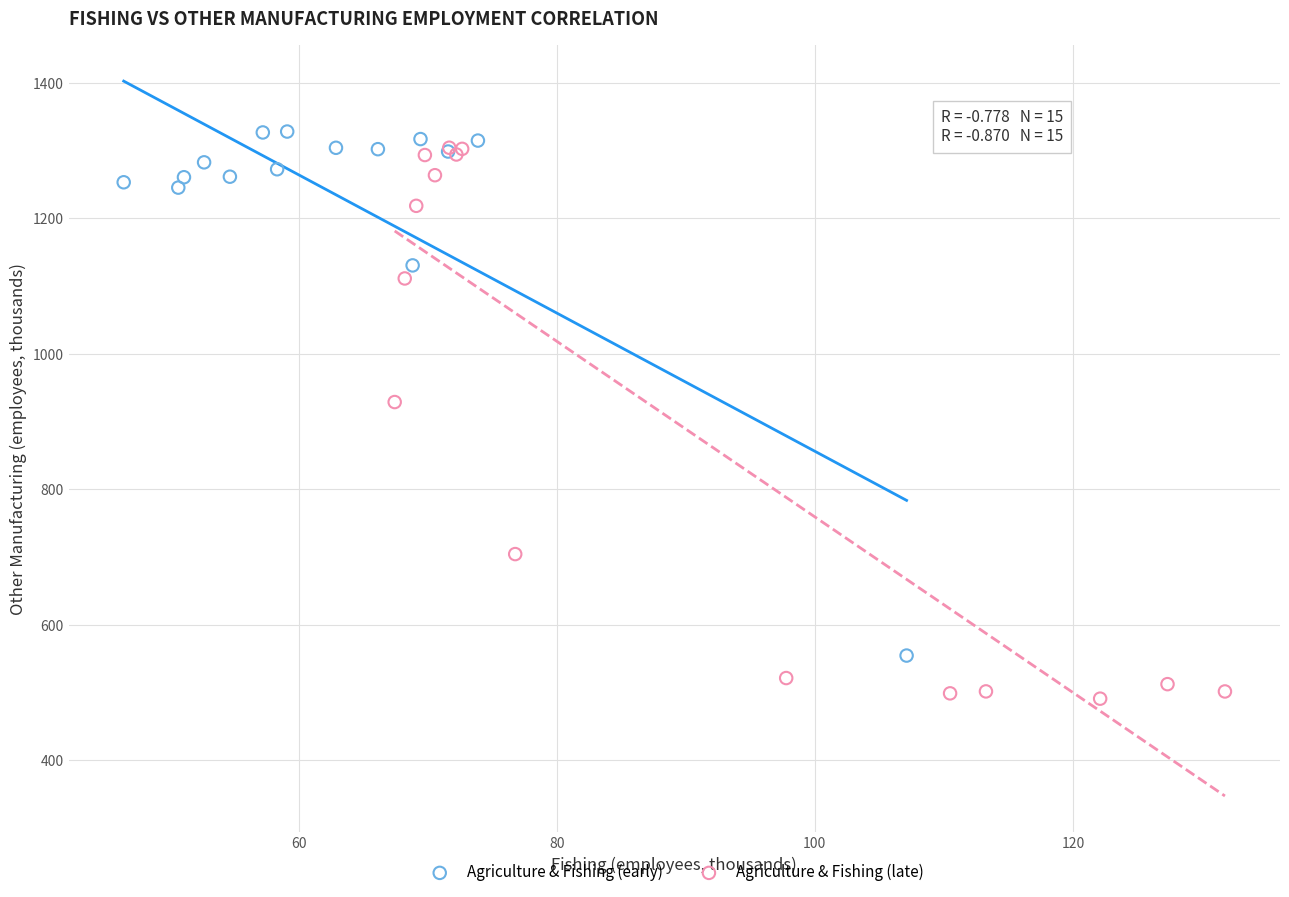

Which series reaches the minimum Y coordinate?

Agriculture & Fishing (late)